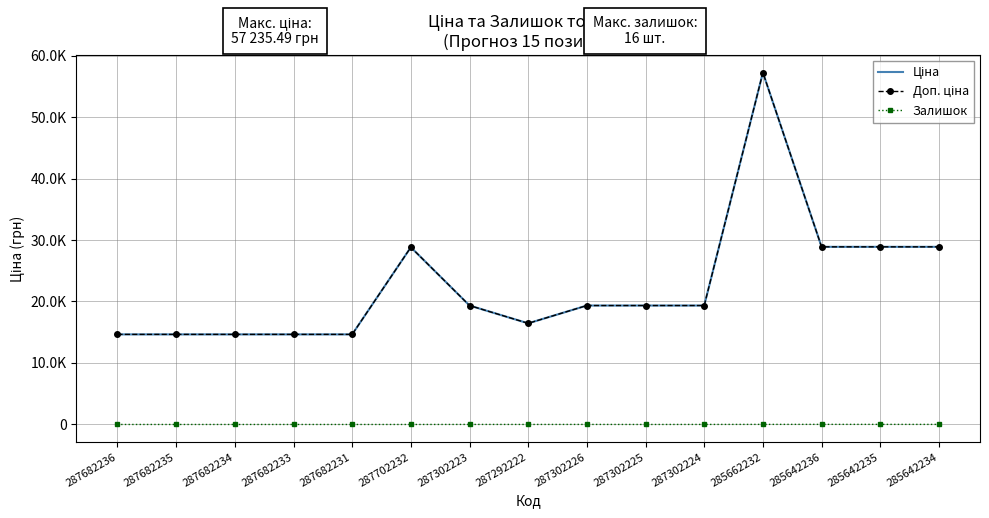

What position from the left is 287682236?

1